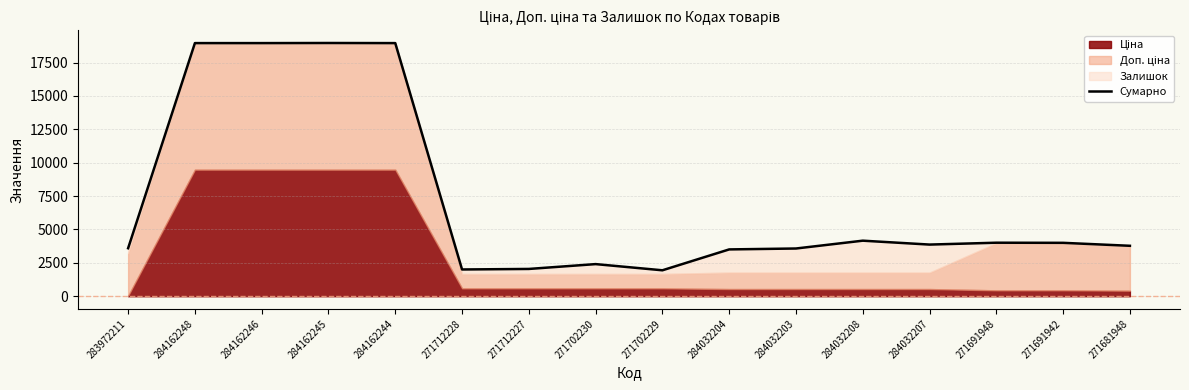

What is the maximum value shown in the chart?

18968.1